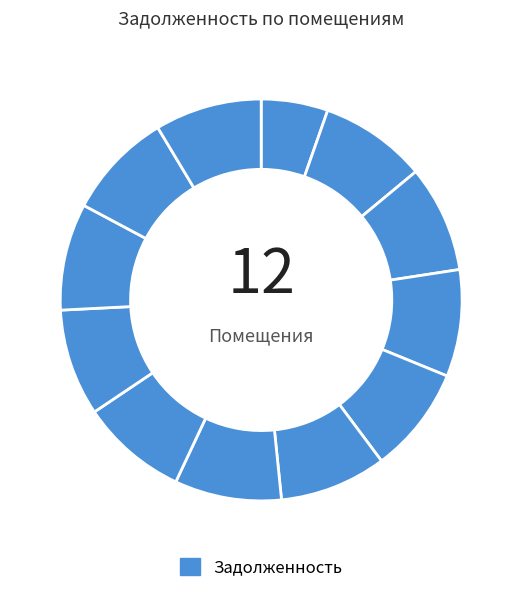

Rank the categories by value from highest to lowest.

2, 3, 4, 5, 6, 7, 8, 9, 10, 11, 12, 1